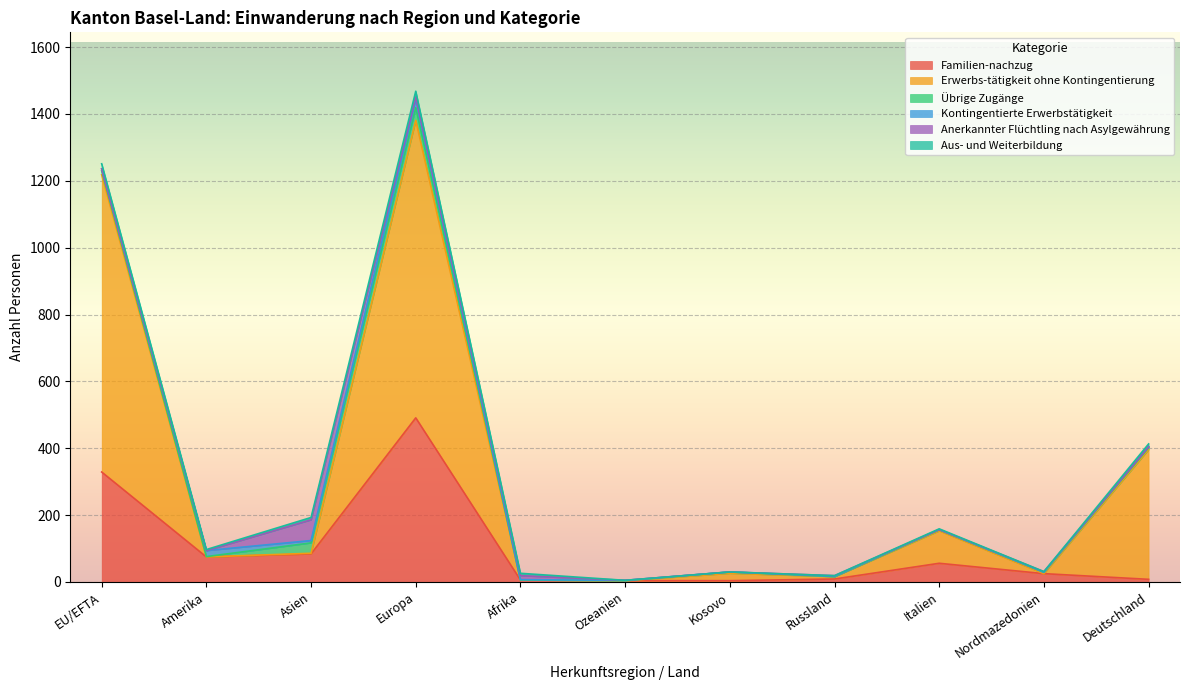

What position from the left is EU/EFTA?

1